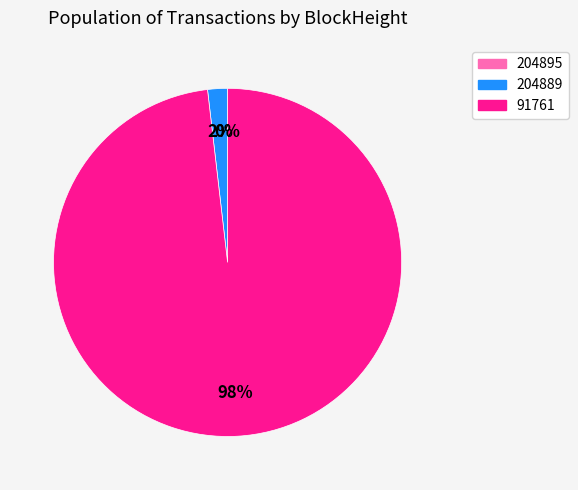

Which slice is the largest?

91761